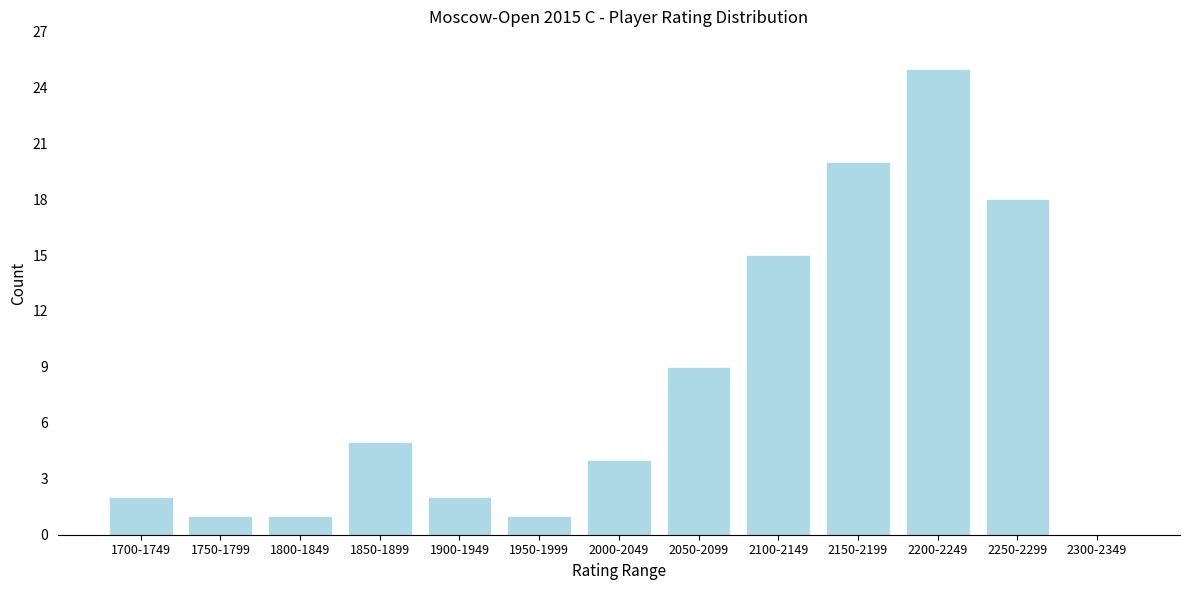

Reading left to right, list all the values displayed in this chart.

1700-1749=2	1750-1799=1	1800-1849=1	1850-1899=5	1900-1949=2	1950-1999=1	2000-2049=4	2050-2099=9	2100-2149=15	2150-2199=20	2200-2249=25	2250-2299=18	2300-2349=0